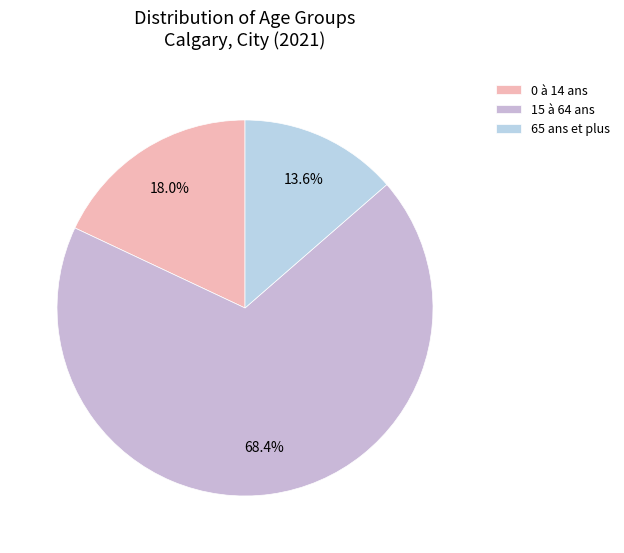

Combined, what portion of the pie is 65 ans et plus and 15 à 64 ans?

82.0%